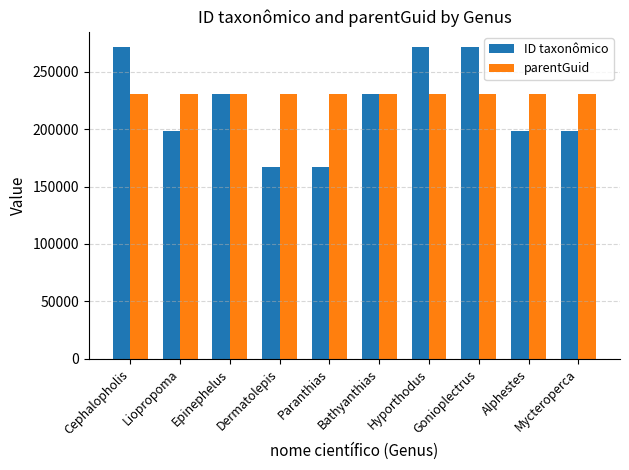

Is it true that ID taxonômico equals 220880 at Dermatolepis?

False